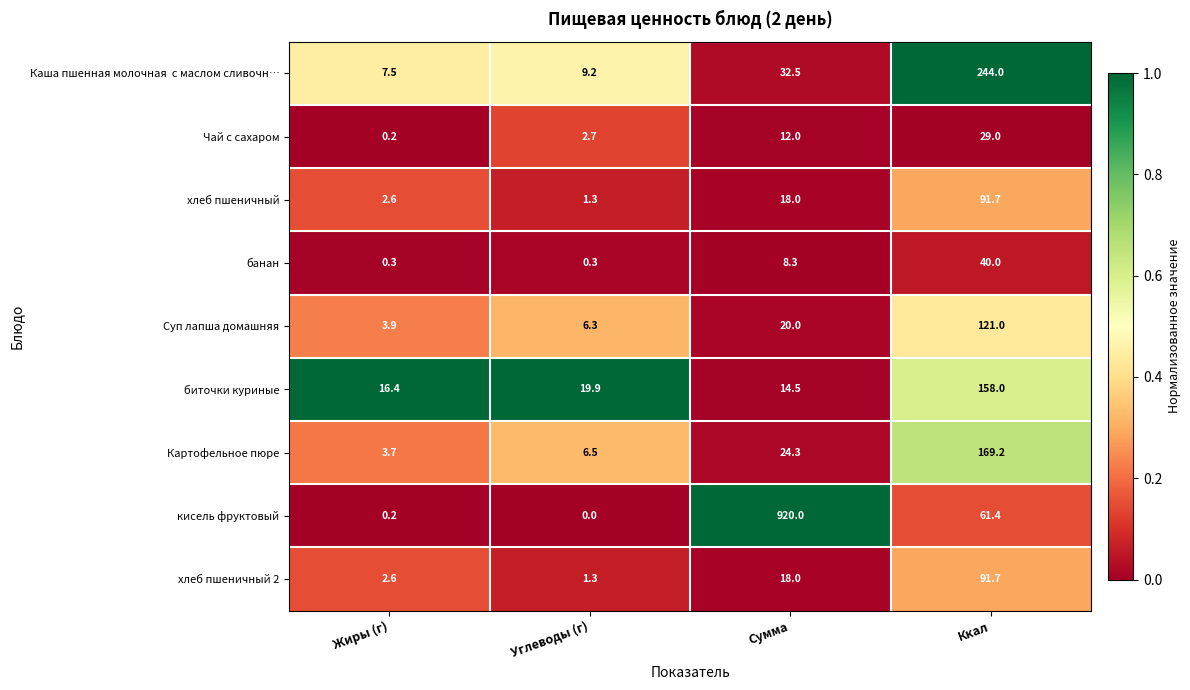

At which label does Картофельное пюре first exceed 24?

Сумма